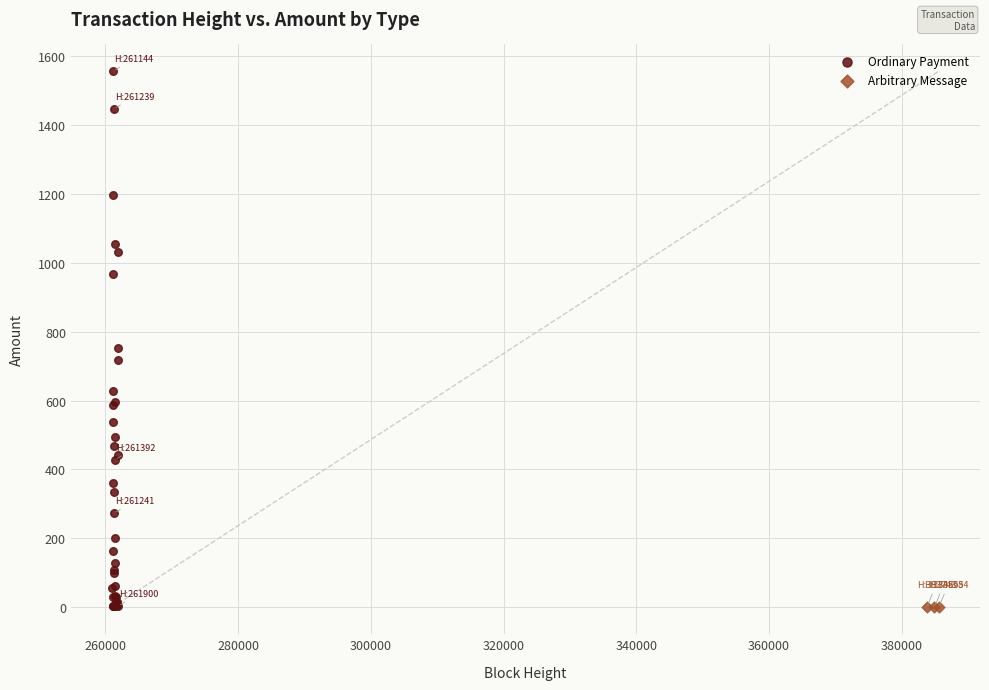

Which series contains the highest Y value?

Ordinary Payment